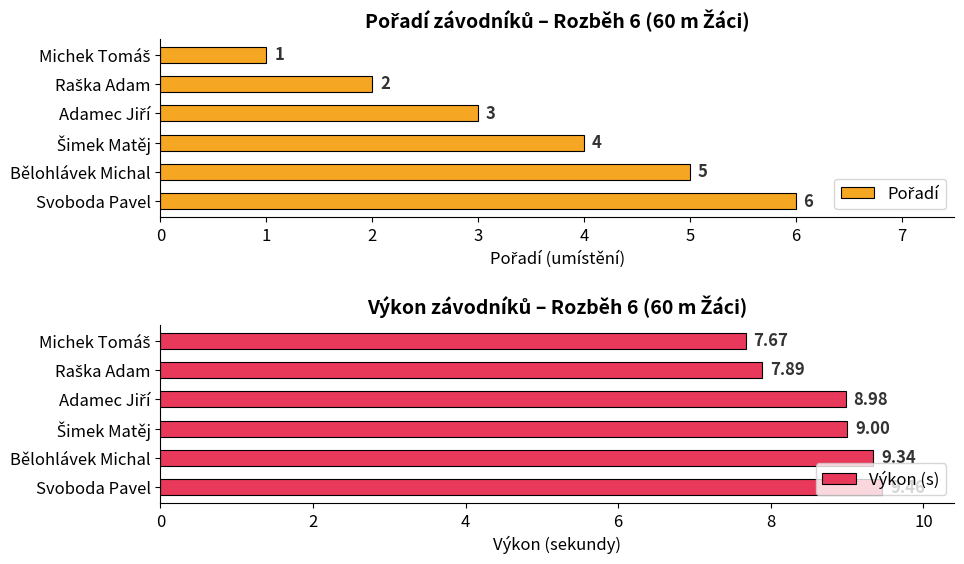

What is the average value of the Výkon (s) series?

8.7